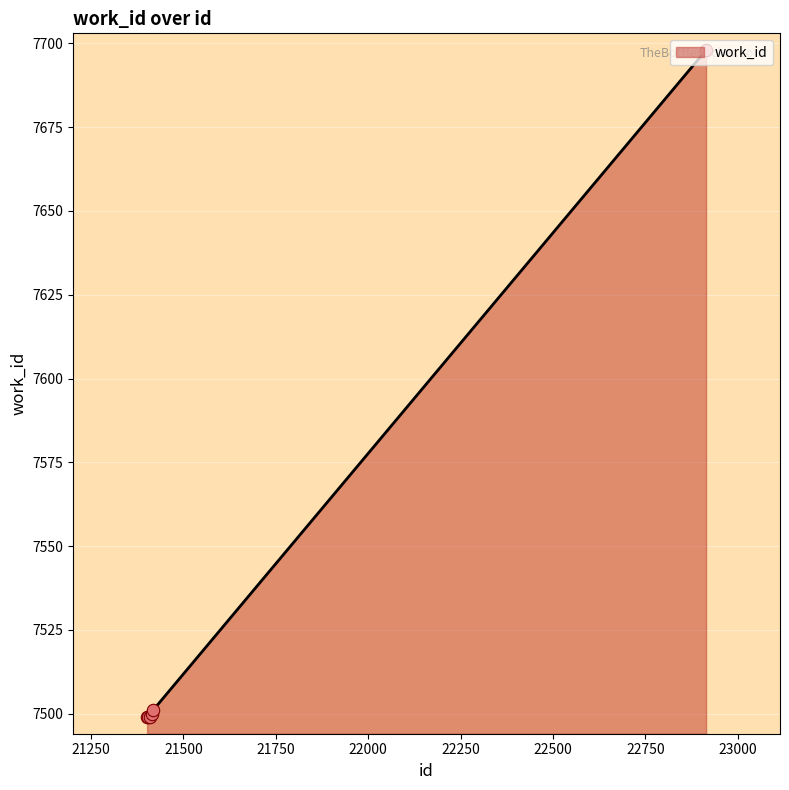

Between 21404 and 21418, which is larger?

21418